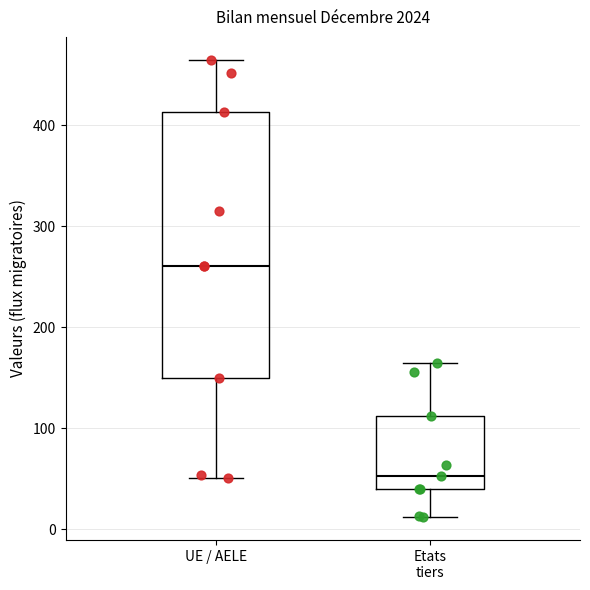

Which box is the tallest, from its lower edge to its upper edge?

UE / AELE